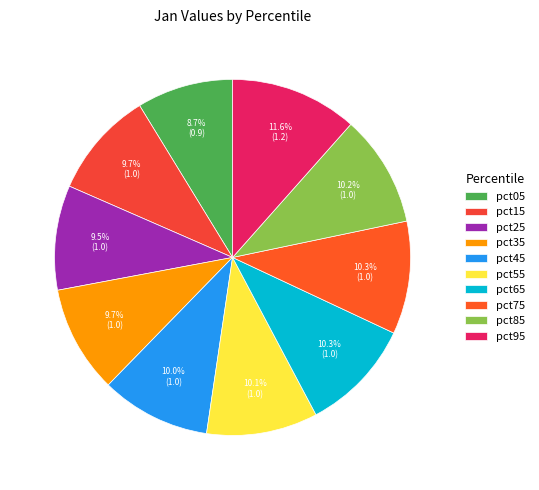

What is the smallest slice in the pie chart?

pct05